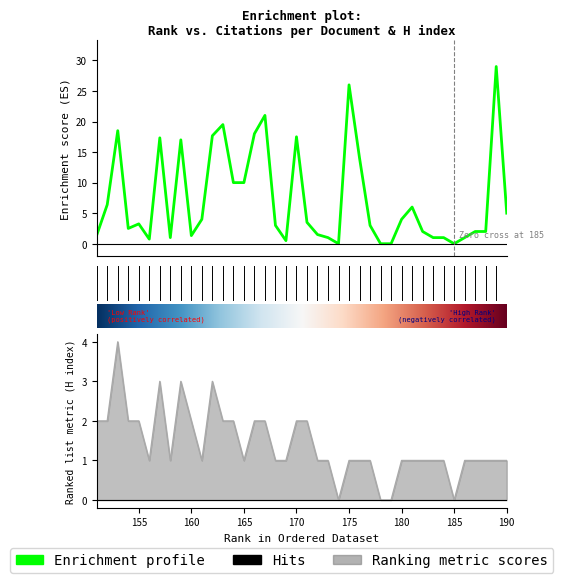

At which label is H index closest to 2?

171